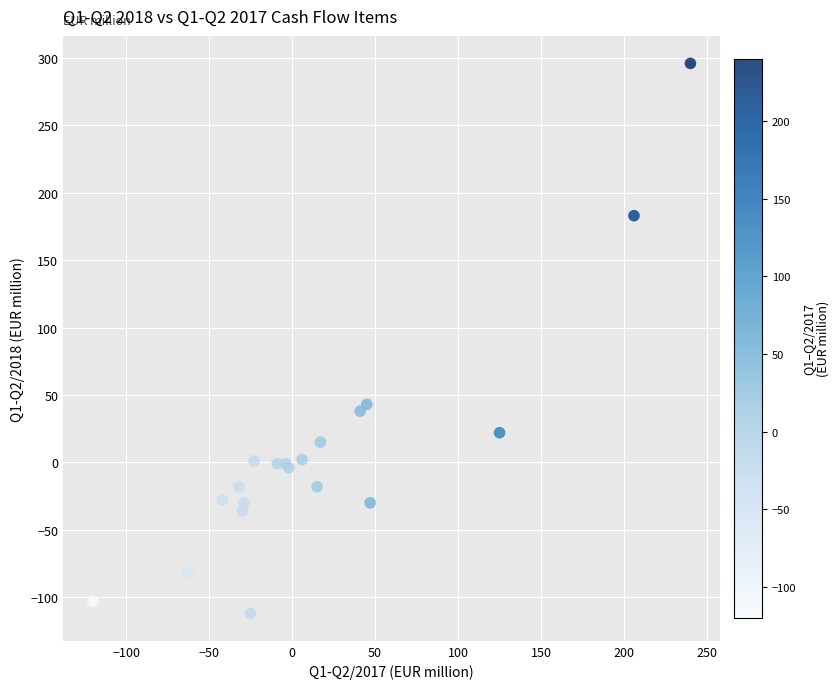

What Y value in the scatter plot is closest to 92?

43